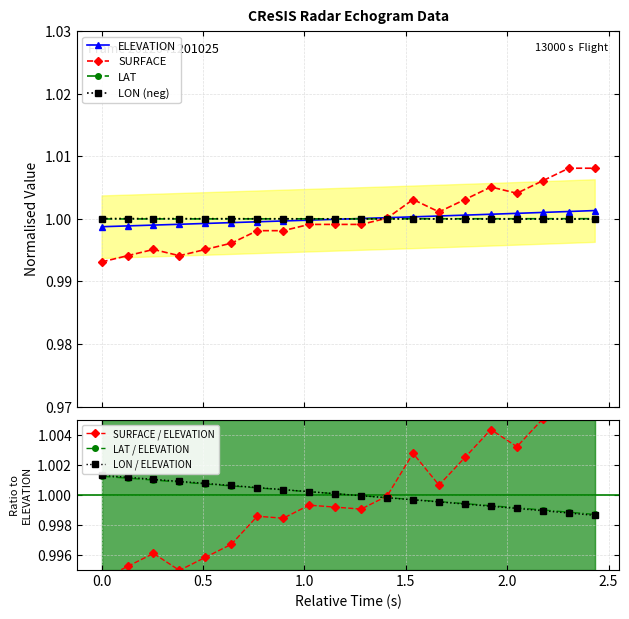

After their last crossing, which series has the higher values: LAT or LON?

LAT